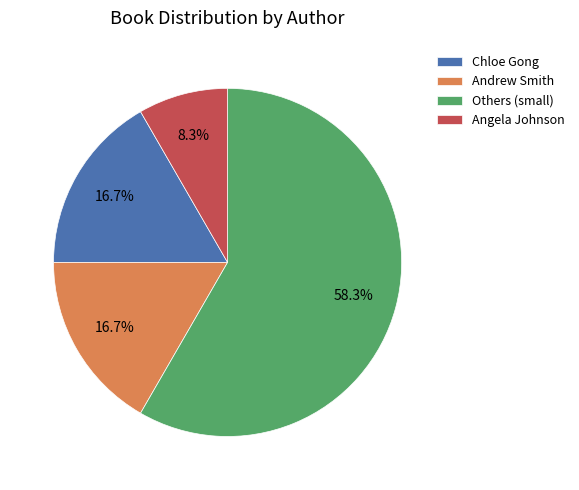

Combined, do Others (small) and Andrew Smith account for over 50%?

Yes